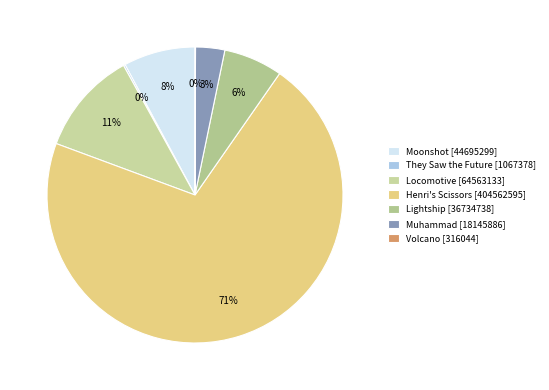

The Muhammad slice represents 3% of the pie. True or false?

True